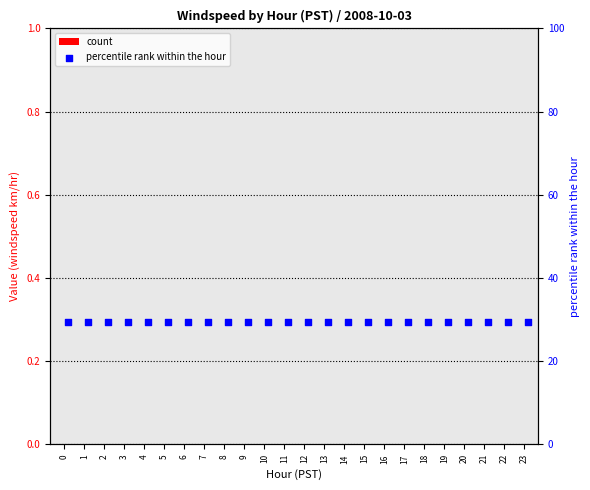

Which series reaches the maximum Y coordinate?

percentile rank within the hour